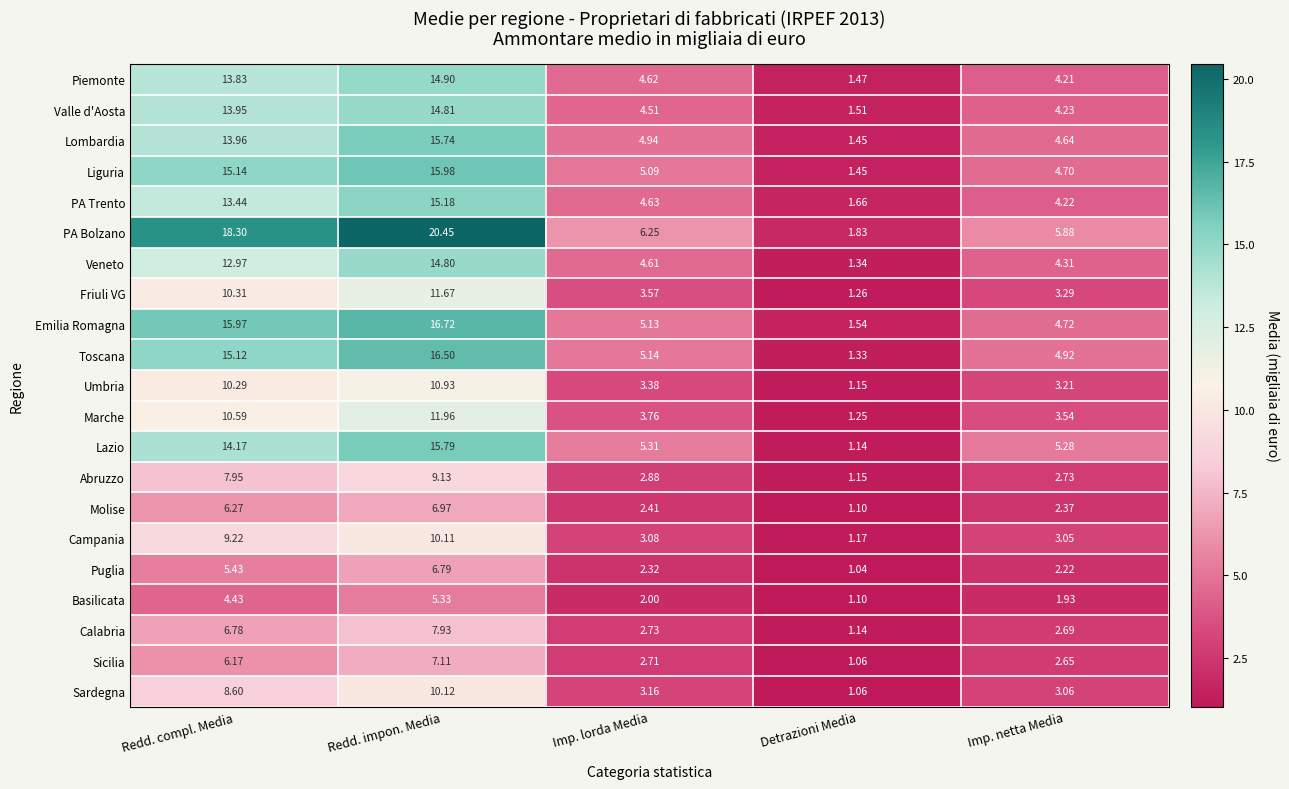

Where does the Piemonte series first go above 4?

Redd. compl. Media